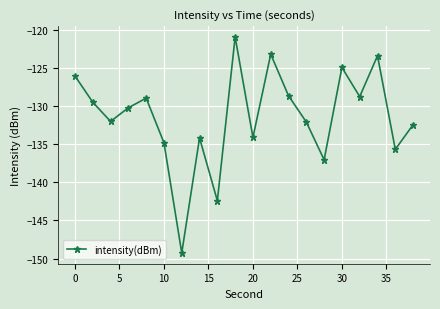

True or false: there are more than 2 points higher than both neighbors.

True